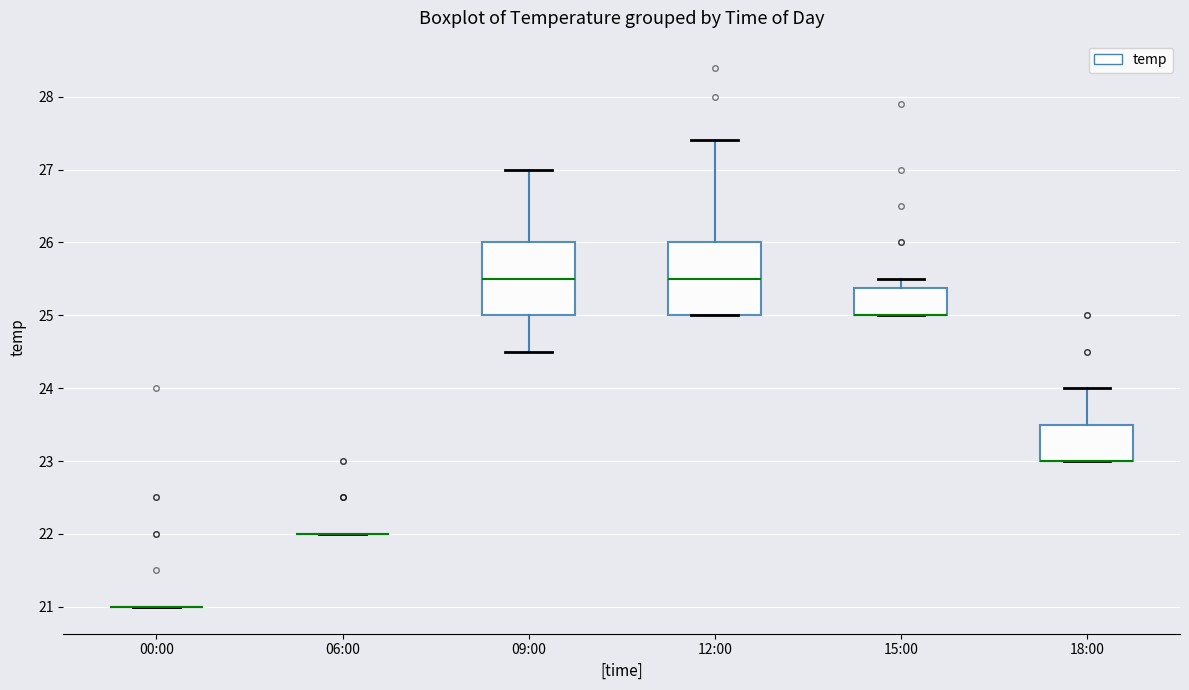

Reading left to right, read every box against the y-axis: the position of its median line, the range the box covers, and the ends of its whiskers. The values are not printed on the chart, so give them approximately, as read against the axis.

00:00: box collapsed to a line at 21.0, whiskers 21.0 to 21.0
06:00: box collapsed to a line at 22.0, whiskers 22.0 to 22.0
09:00: median 25.5, box 25.0 to 26.0, whiskers 24.5 to 27.0
12:00: median 25.5, box 25.0 to 26.0, whiskers 25.0 to 27.4
15:00: median 25.0 (drawn on the box's lower edge), box 25.0 to 25.4, whiskers 25.0 to 25.5
18:00: median 23.0 (drawn on the box's lower edge), box 23.0 to 23.5, whiskers 23.0 to 24.0